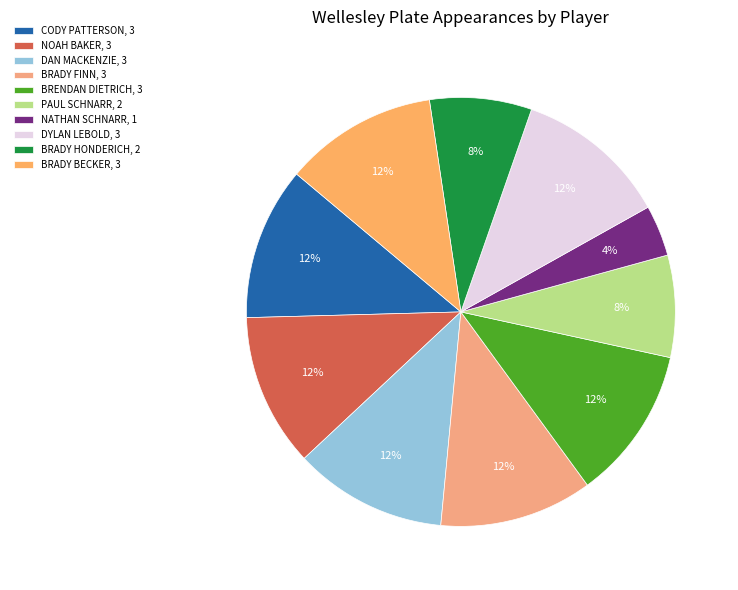

How many segments does this pie chart have?

10